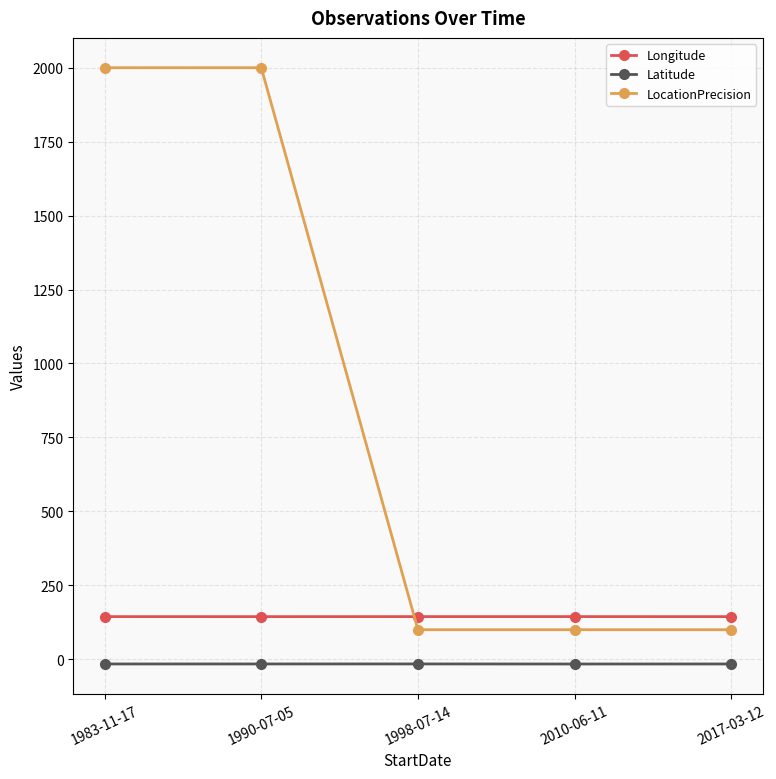

The value of LocationPrecision at 2017-03-12 is 100.0. True or false?

True